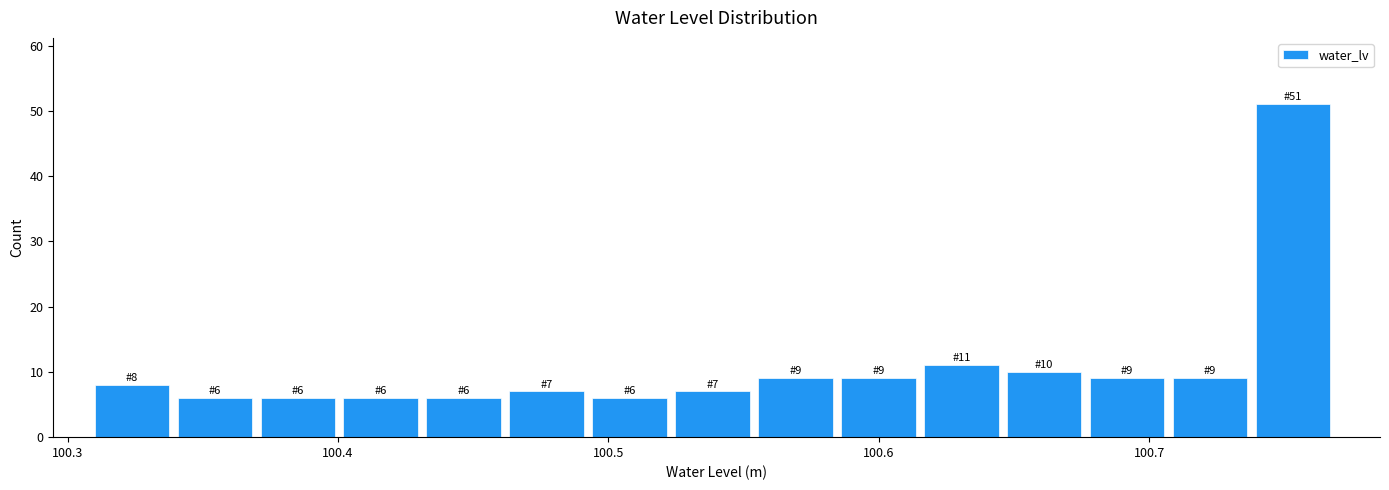

Around what value on the x-axis is the tallest bar? Give the approximate position of its centre, as read against the axis.

100.75